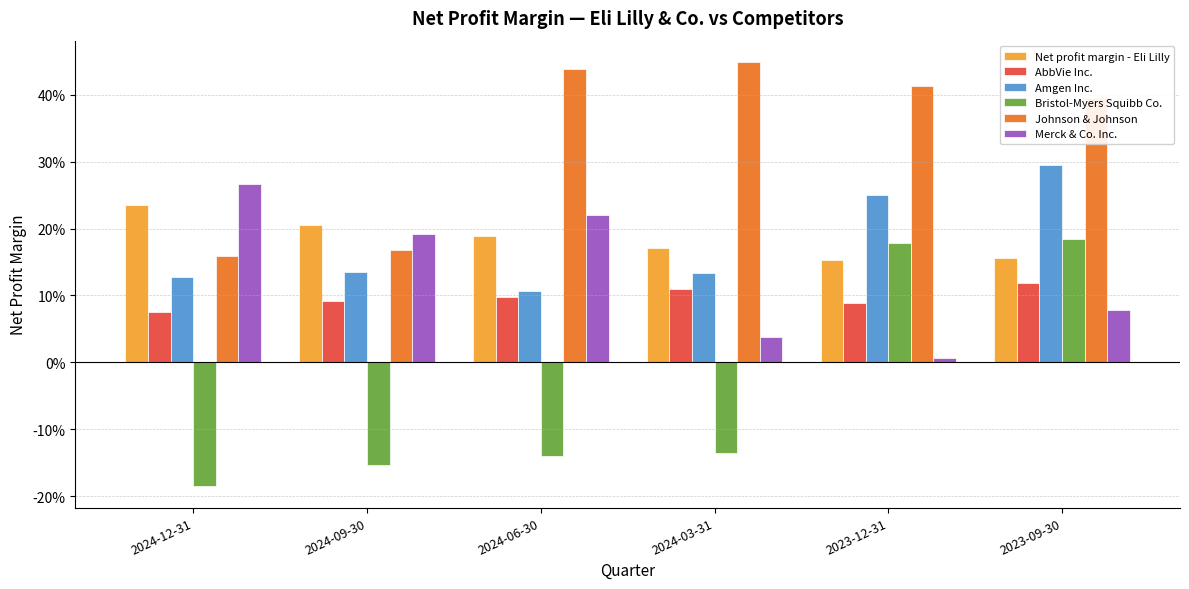

At which label is Amgen Inc. closest to 0?

2024-06-30